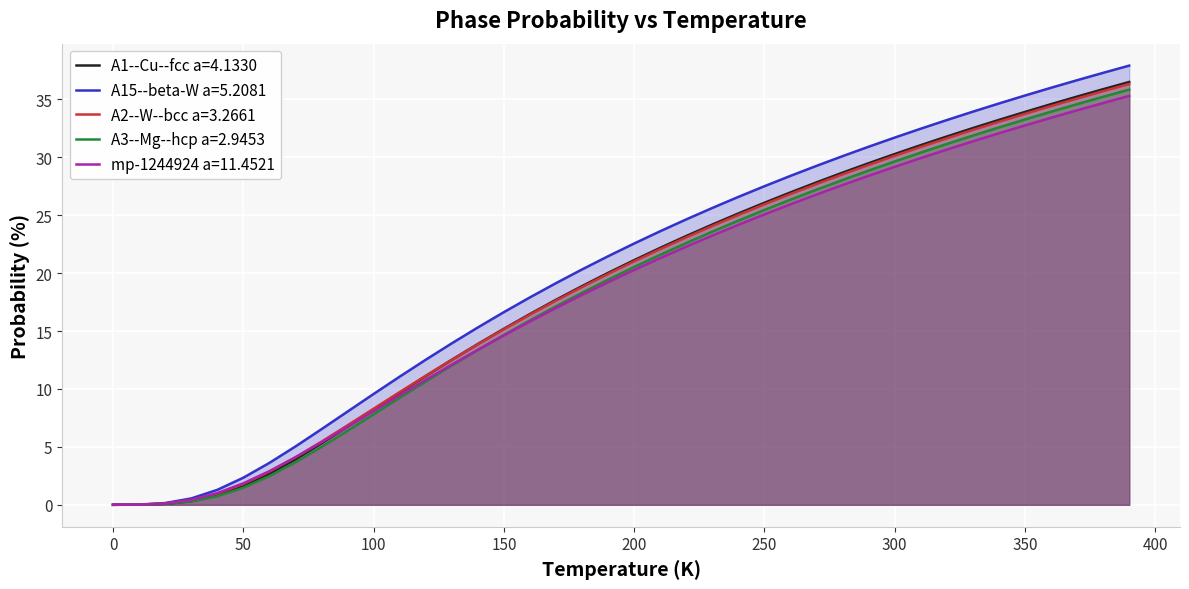

What is the maximum value for A3--Mg--hcp a=2.9453?

35.8